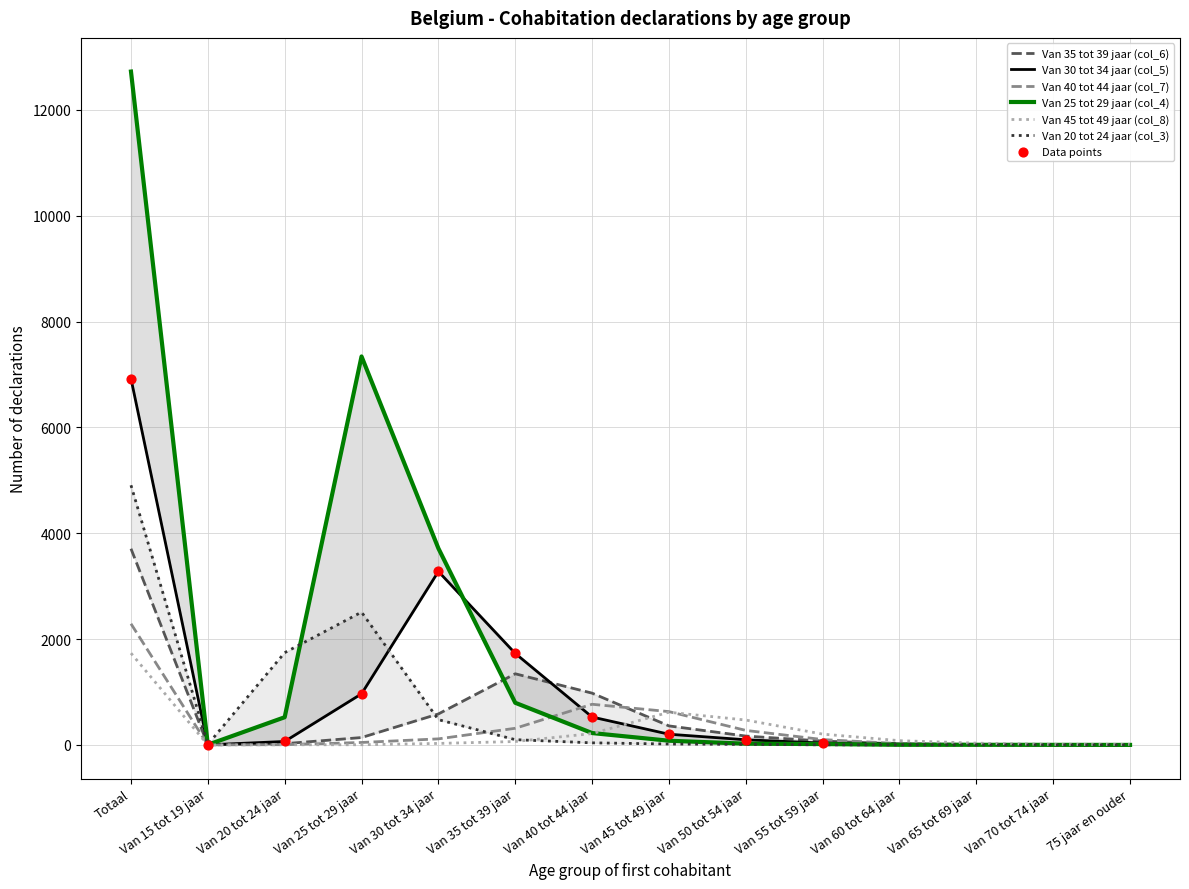

At how many categories does at least one series exceed 9688?

1